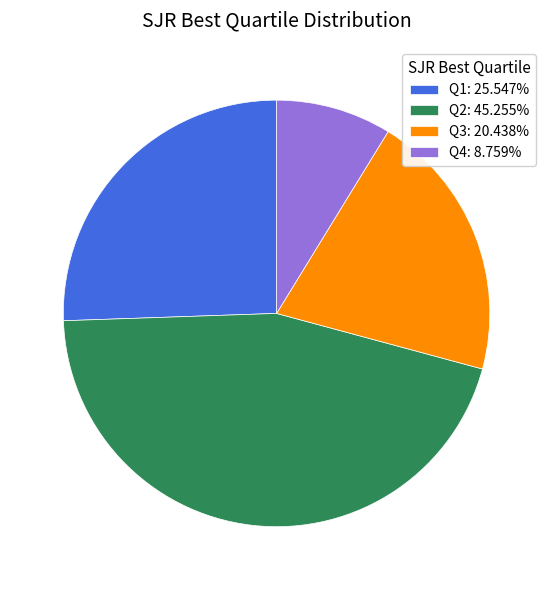

Rank the categories by value from lowest to highest.

Q4, Q3, Q1, Q2